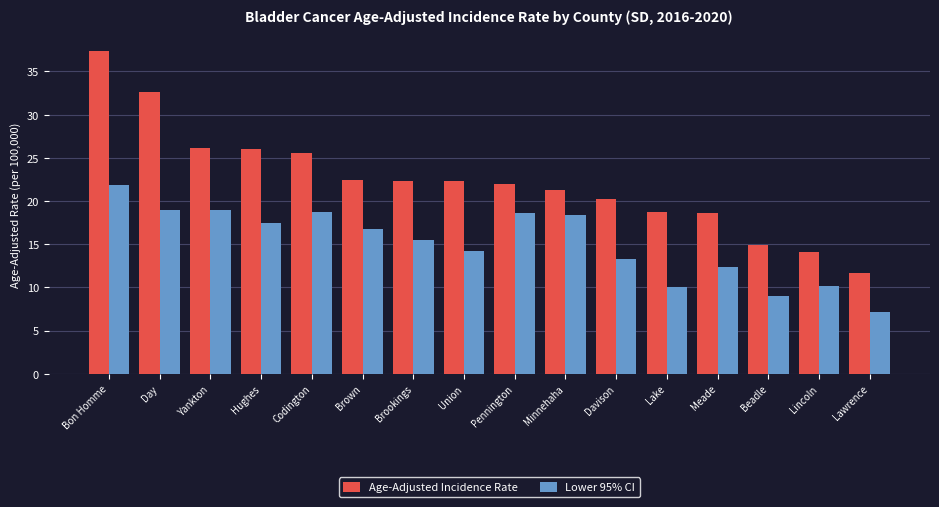

What is the highest value of the Lower 95% CI series?

21.9